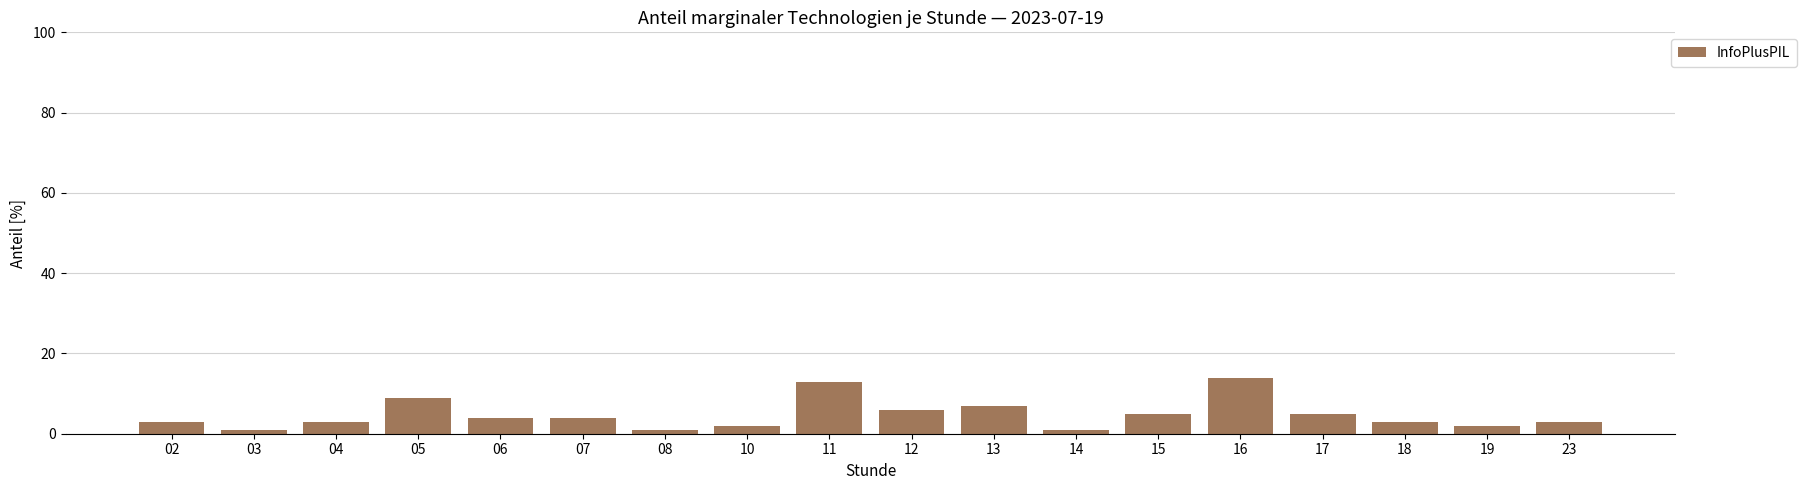

What is the ratio of the value at 19 to the value at 13?

0.3